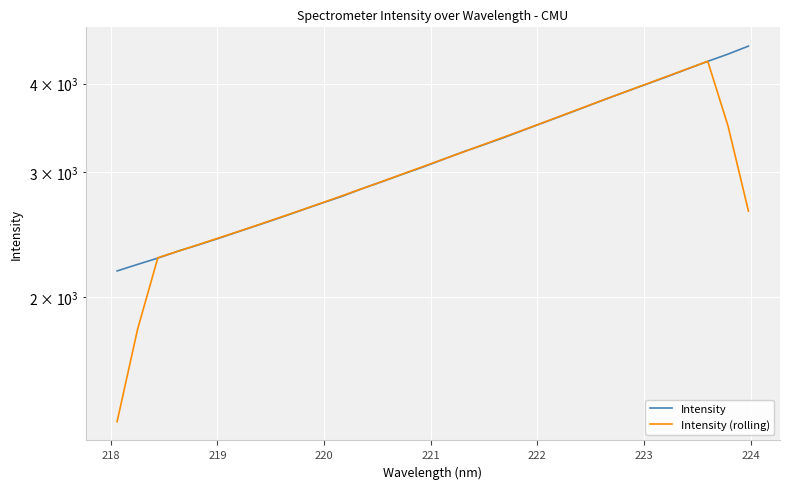

Which series ends up on top after the final intersection of Intensity (rolling) and Intensity?

Intensity